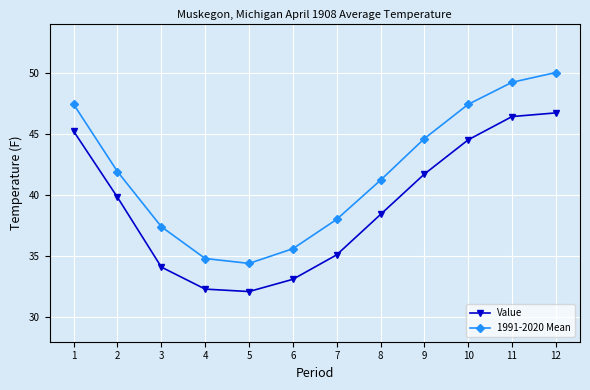

Does the chart have visible grid lines?

Yes